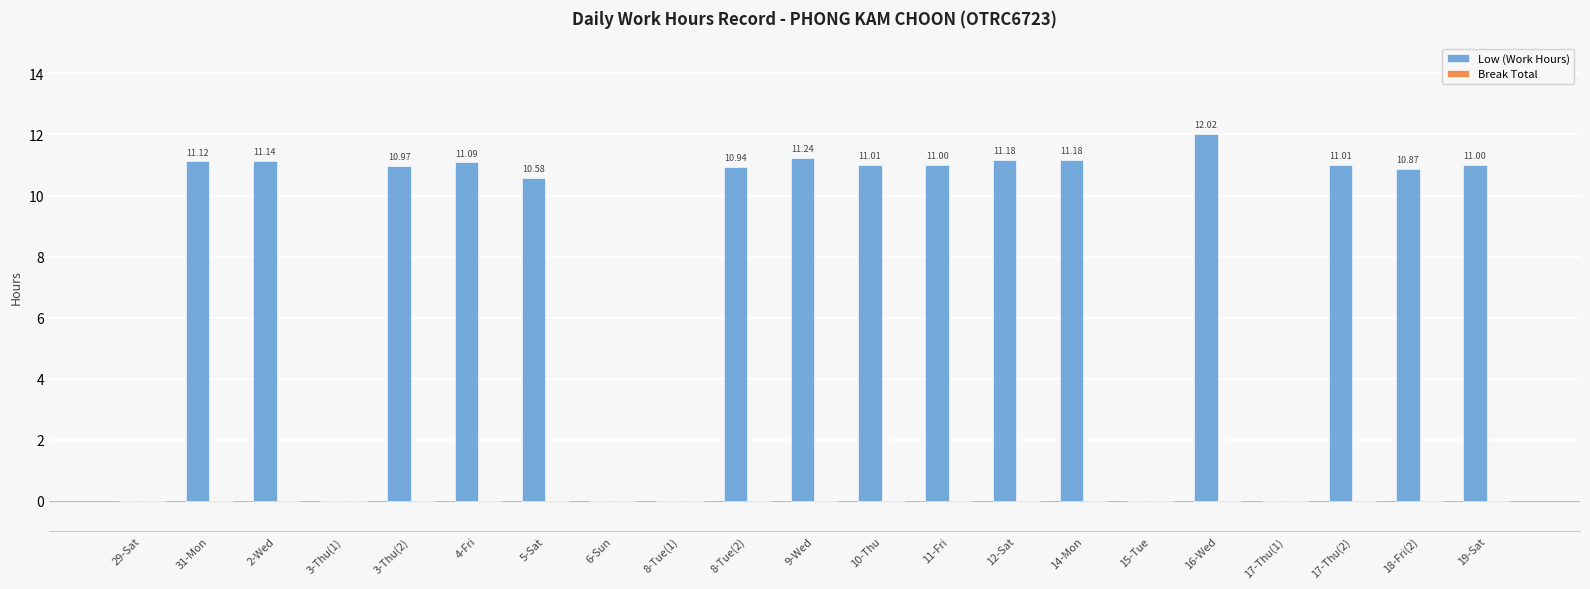

What is the ratio of the value at 9-Wed to the value at 10-Thu?

1.0